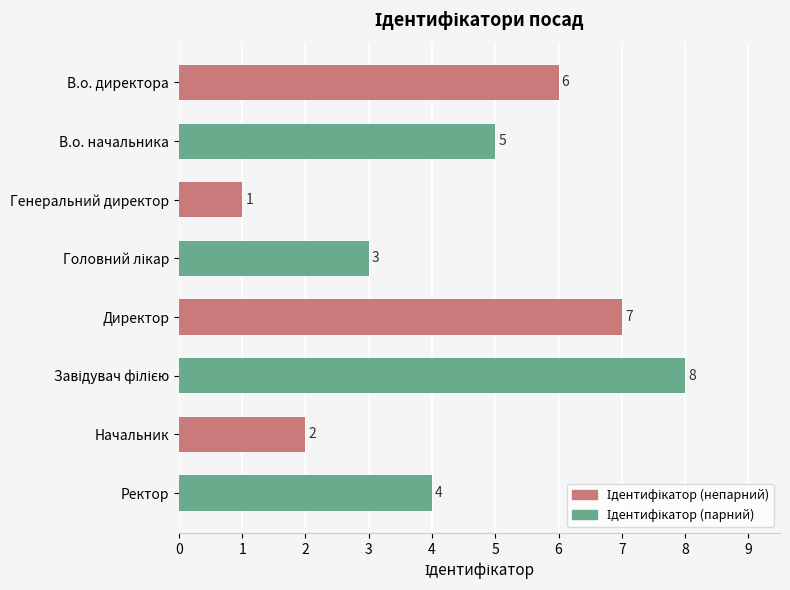

Approximately how many times larger is the value at Начальник compared to В.о. директора?

0.3